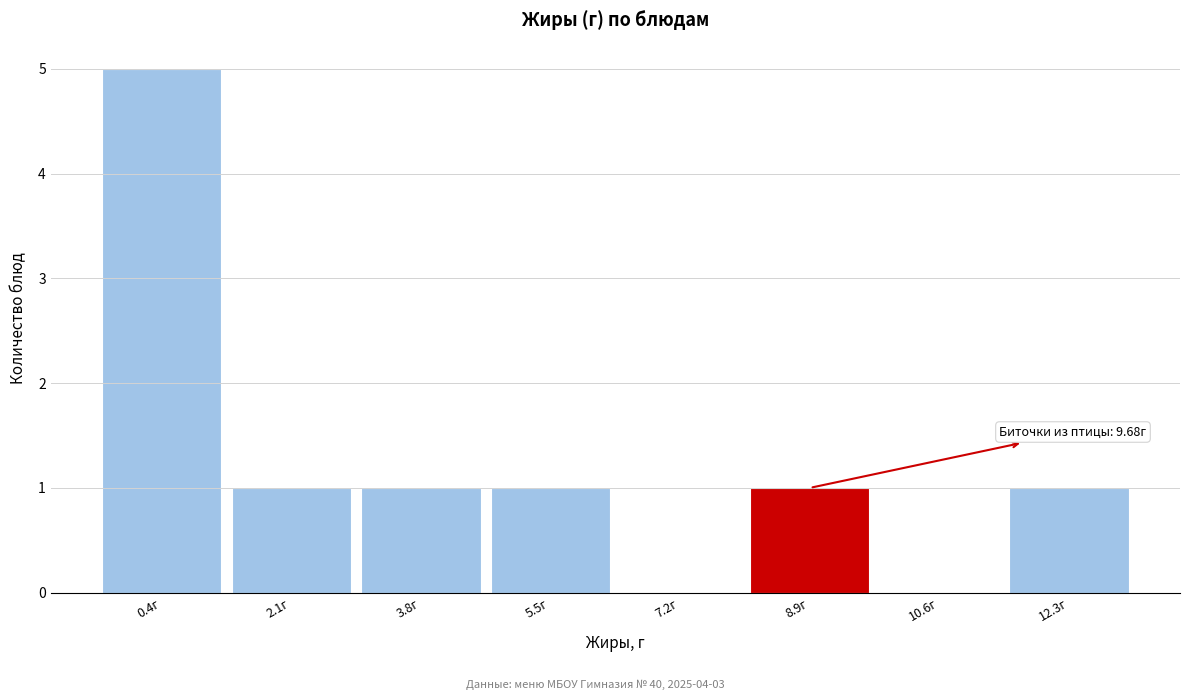

Which range on the x-axis has the tallest bar?

-0.4 to 1.2